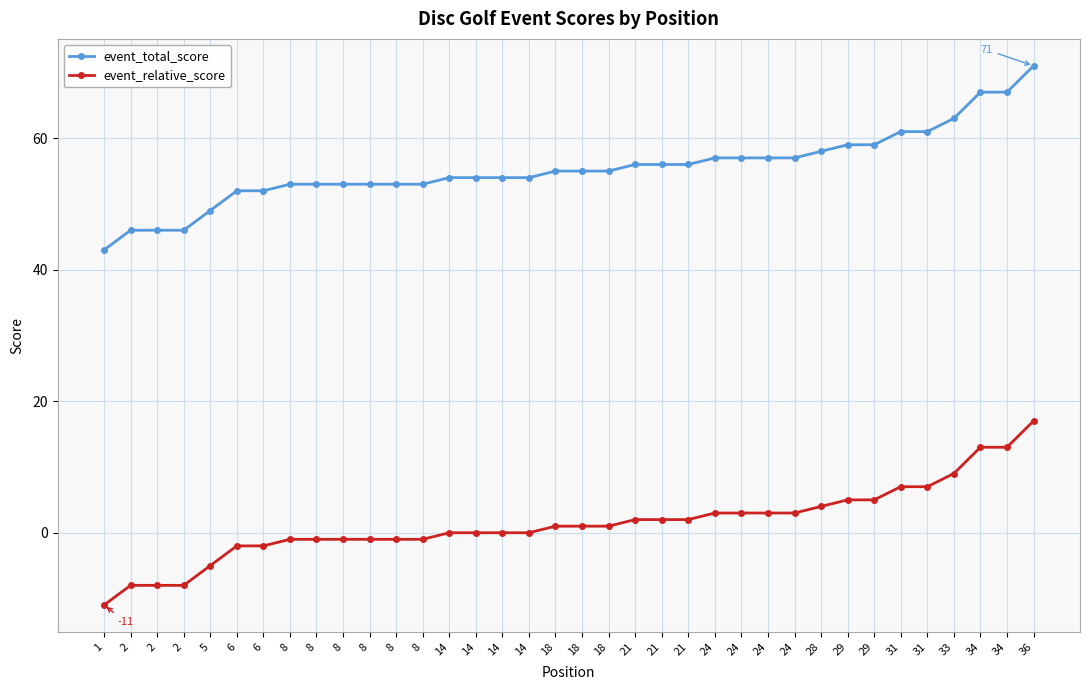

Which series has the largest total across all categories?

event_total_score